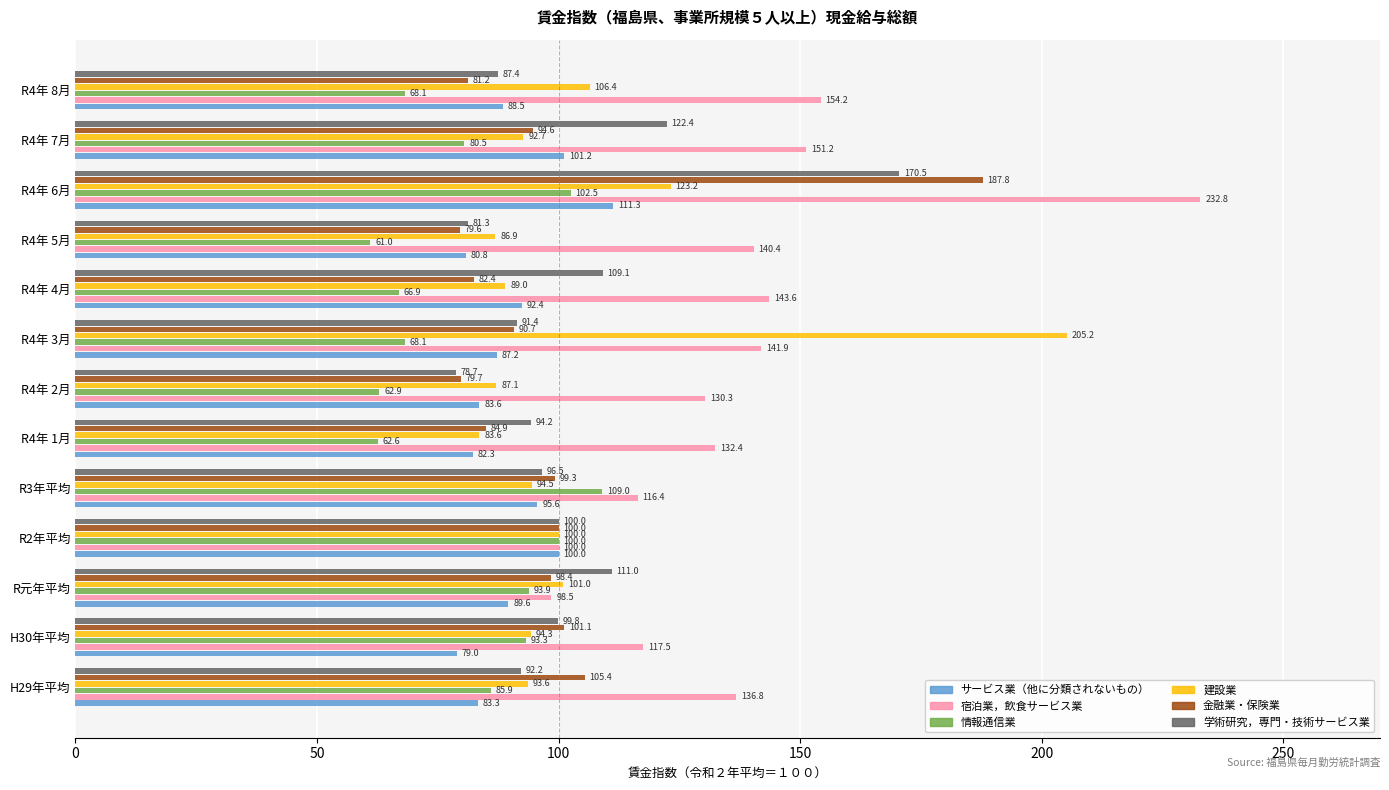

At which label does 学術研究，専門・技術サービス業 reach its peak?

R4年 6月